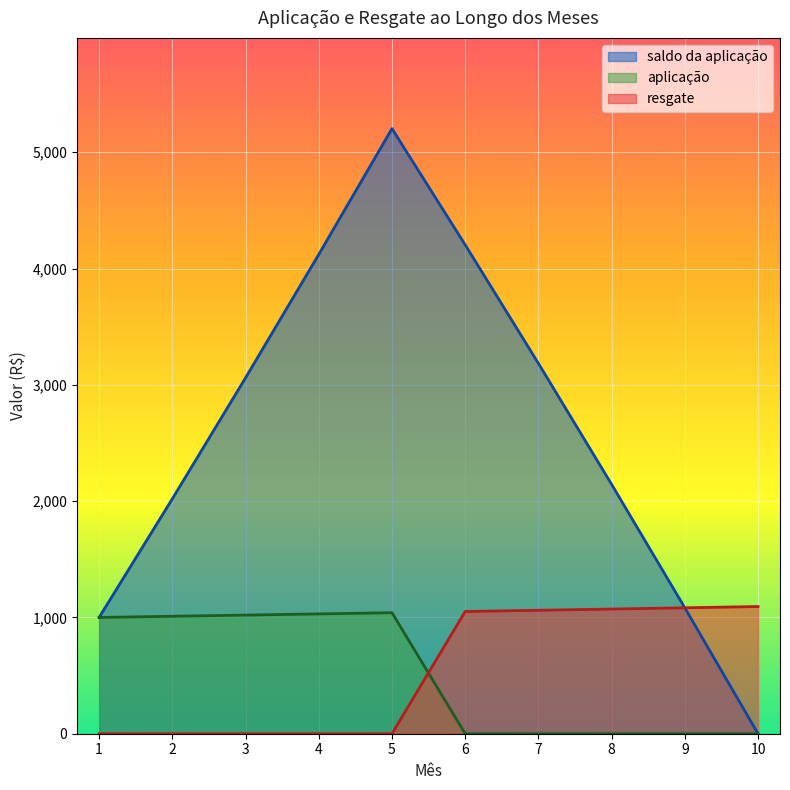

Reading left to right, extract all data points from this chart.

saldo da aplicação: 1000.0	2020.0	3060.3	4121.2	5203.0	4204.0	3184.6	2144.3	1082.9	0.0
aplicação: 1000.0	1010.0	1020.1	1030.3	1040.6	0.0	0.0	0.0	0.0	0.0
resgate: 0.0	0.0	0.0	0.0	0.0	1051.0	1061.5	1072.1	1082.9	1093.7